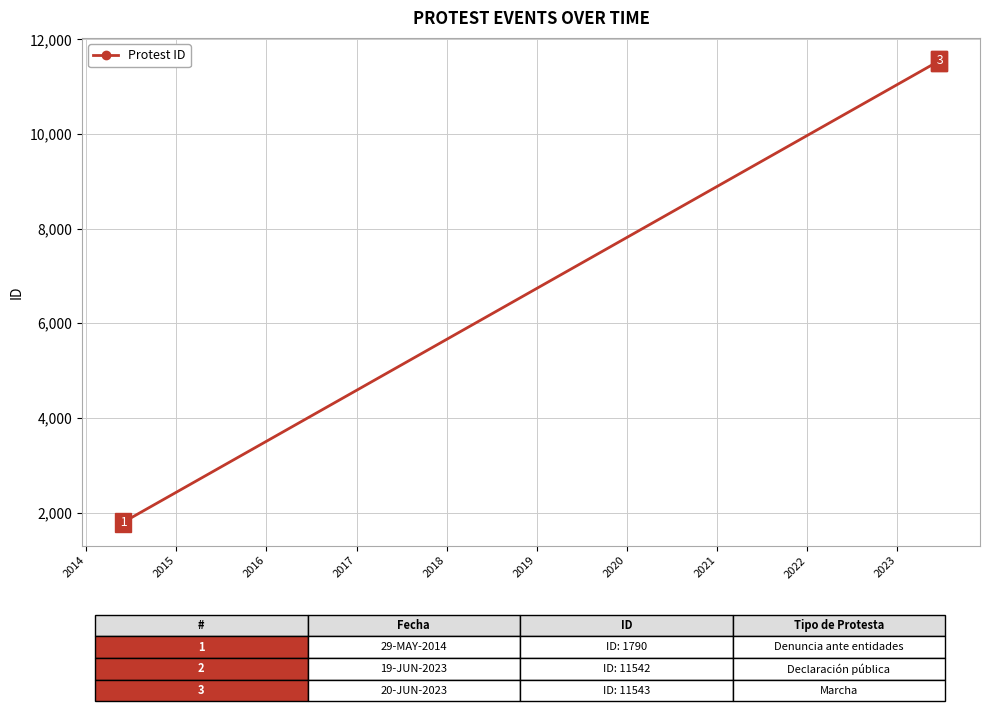

What is the difference between the maximum and minimum values?

9753